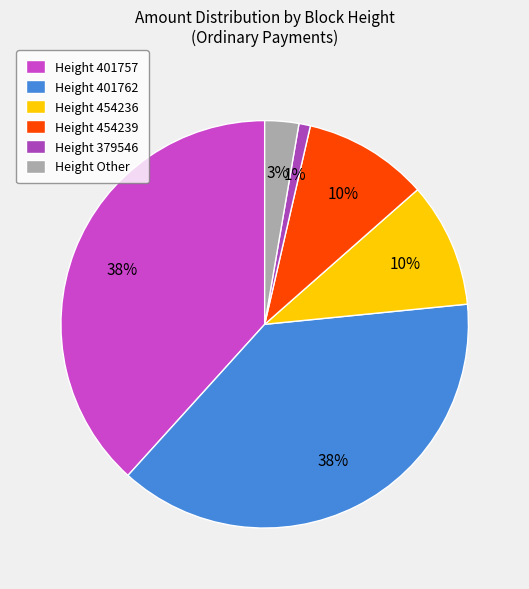

Count the number of slices in the pie.

6